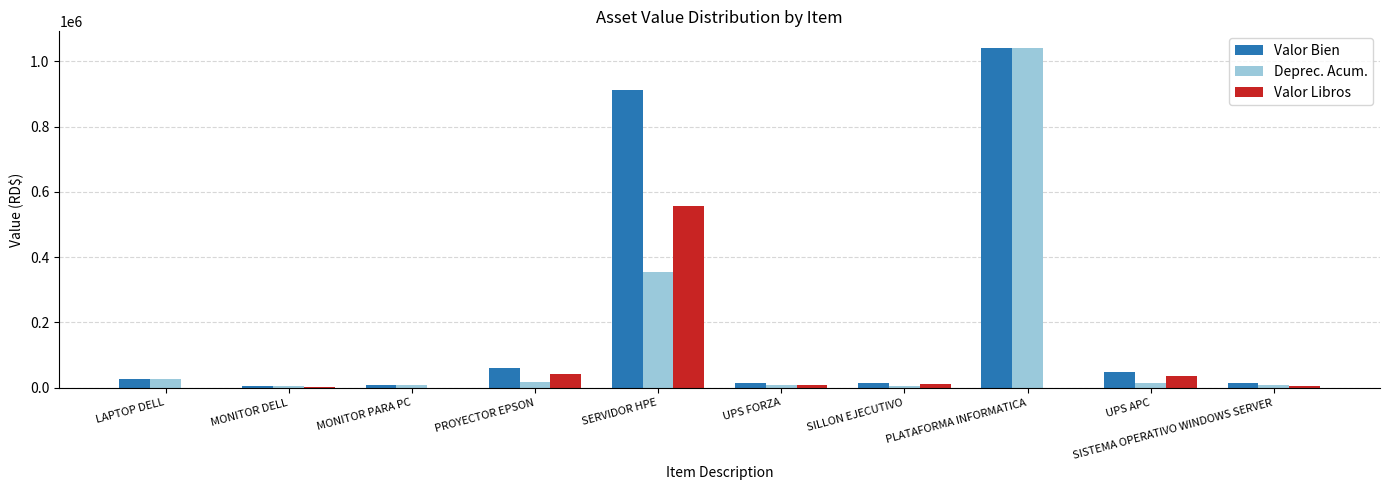

At which category does the chart reach its peak across all series?

PLATAFORMA INFORMATICA